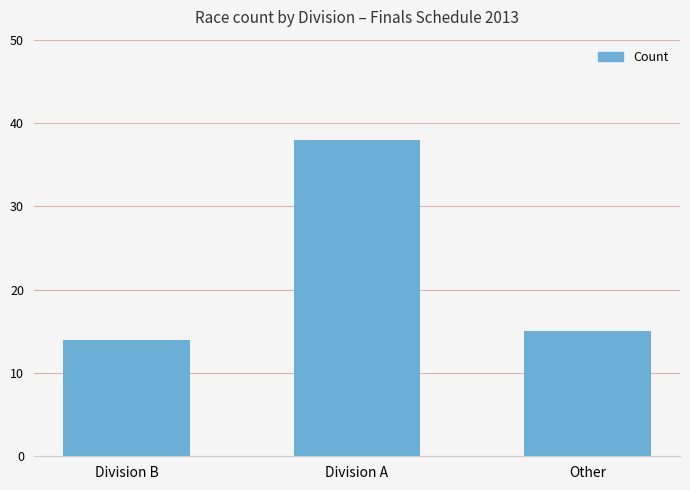

Reading left to right, extract all data points from this chart.

14	38	15